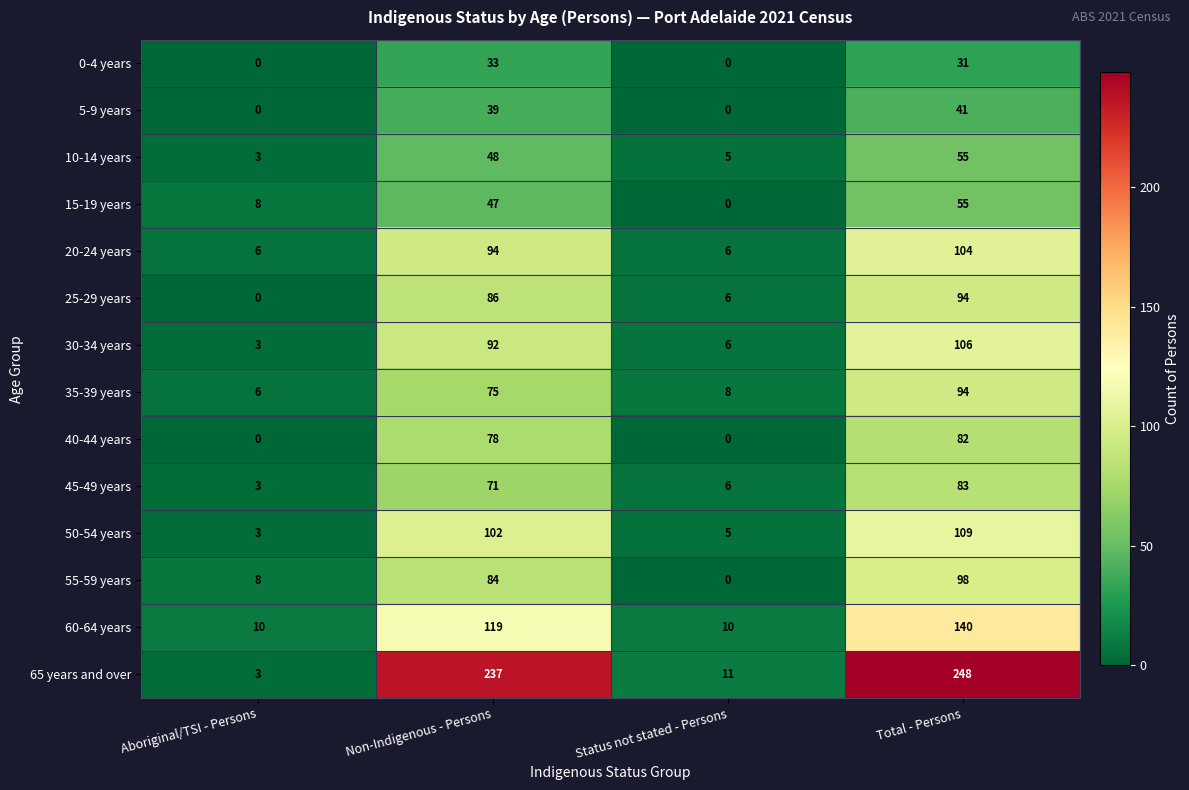

At Non-Indigenous - Persons, list the series in order from smallest to largest.

0-4 years, 5-9 years, 15-19 years, 10-14 years, 45-49 years, 35-39 years, 40-44 years, 55-59 years, 25-29 years, 30-34 years, 20-24 years, 50-54 years, 60-64 years, 65 years and over